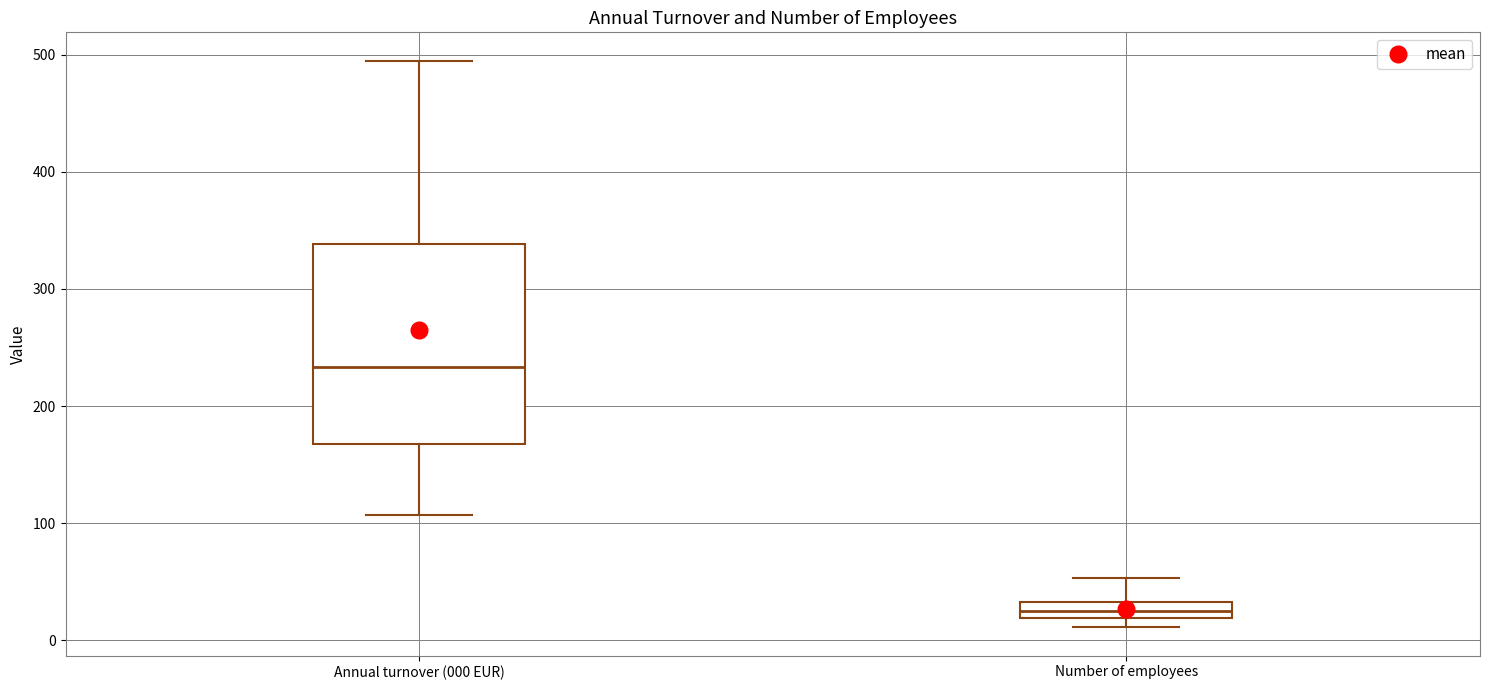

Comparing the boxes themselves (not the whiskers), which one is the tallest?

Annual turnover (000 EUR)